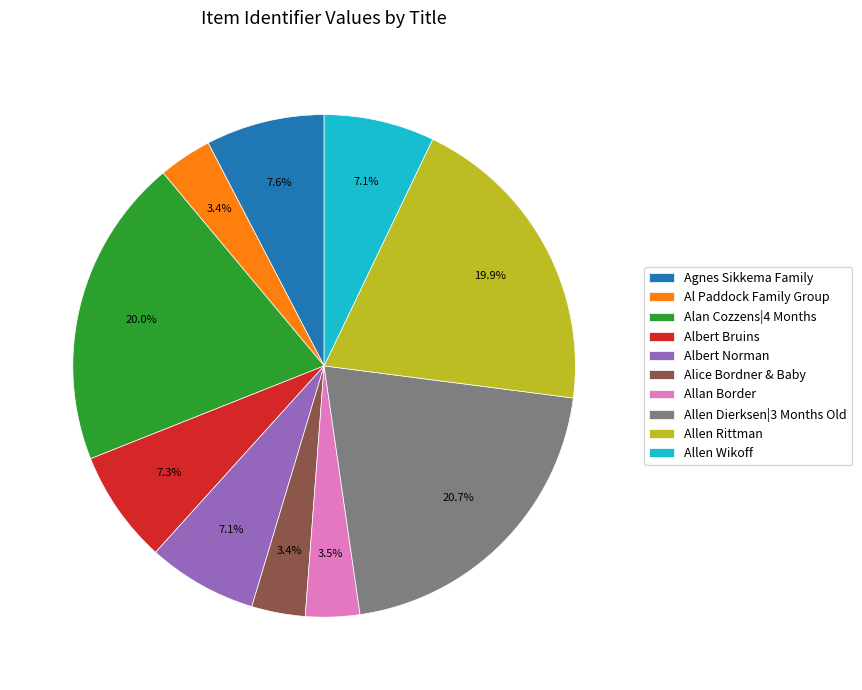

Does Alice Bordner & Baby account for over 50% of the chart?

No